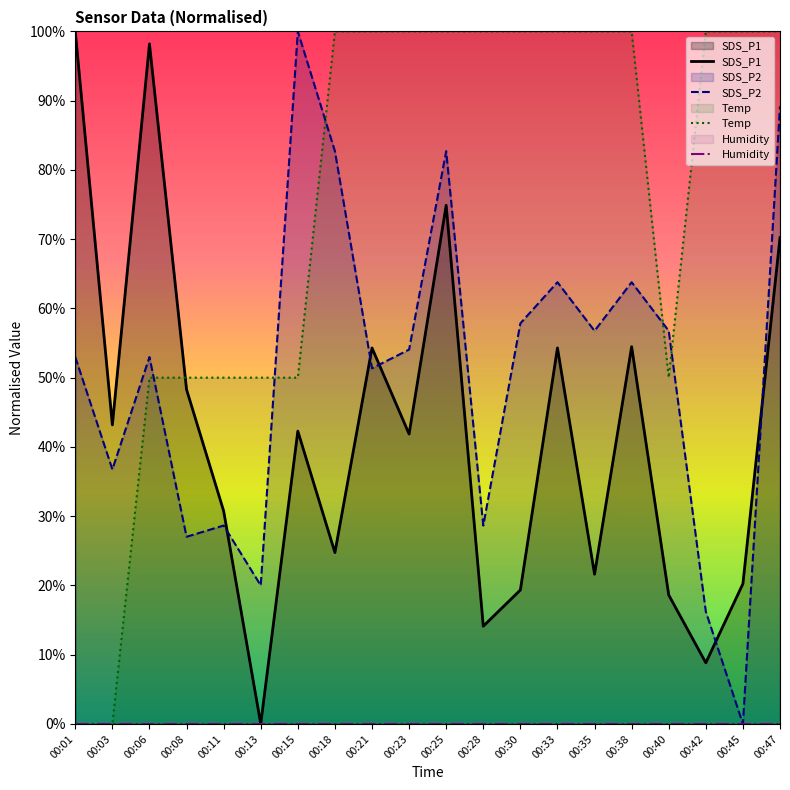

What is the difference between the maximum and minimum values in the SDS_P1 series?

1.0